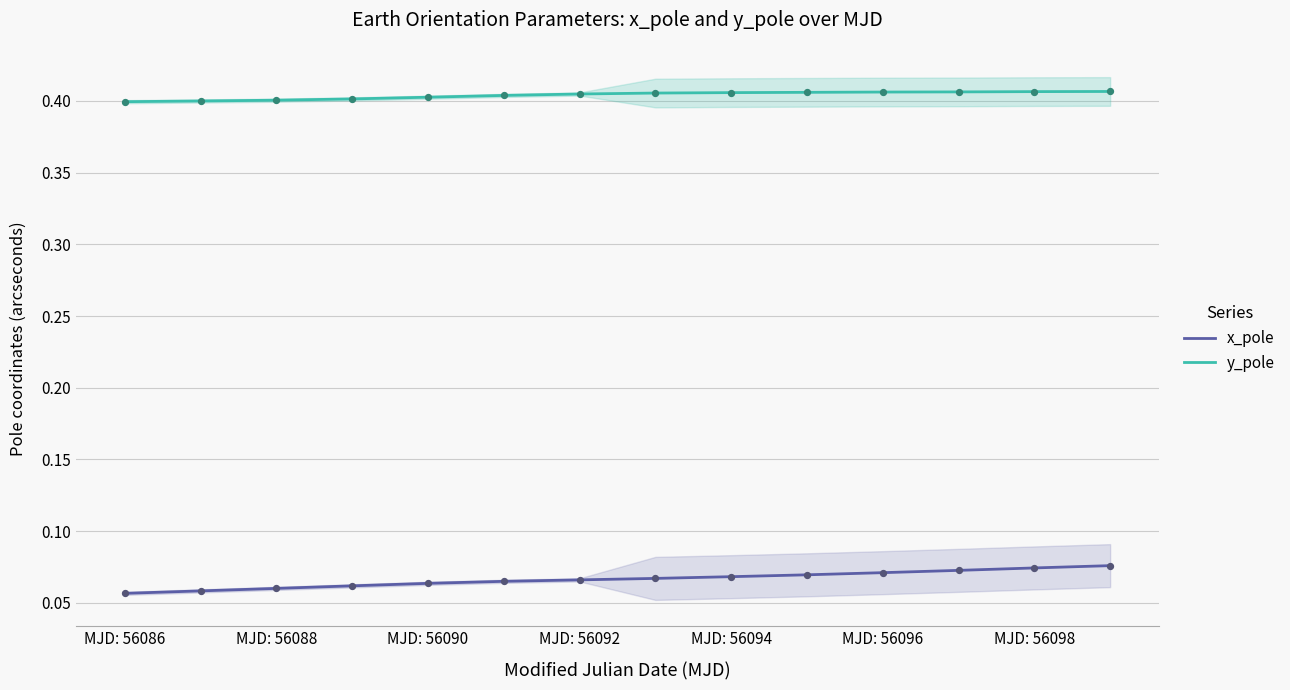

At how many categories does at least one series exceed 0?

14